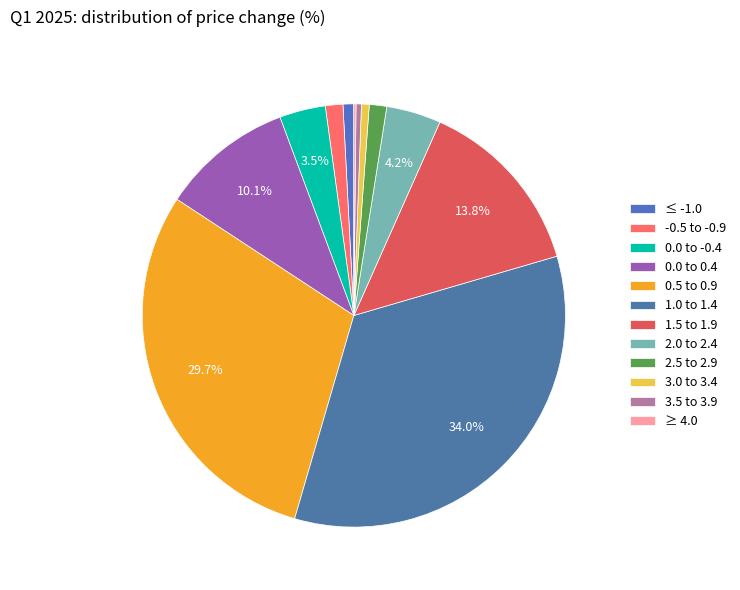

Count the number of slices in the pie.

12